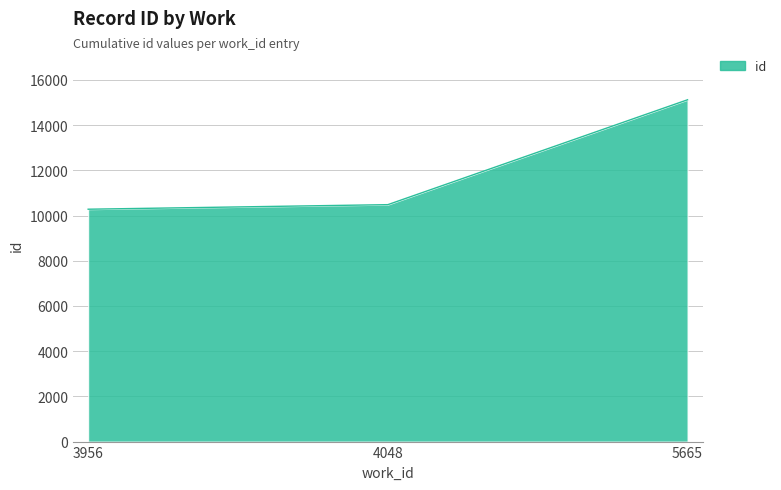

What is the sum of the values at 3956 and 4048?

20772